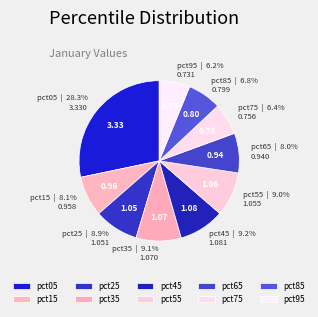

Approximately how many times larger is the value at pct35 compared to pct05?

0.3